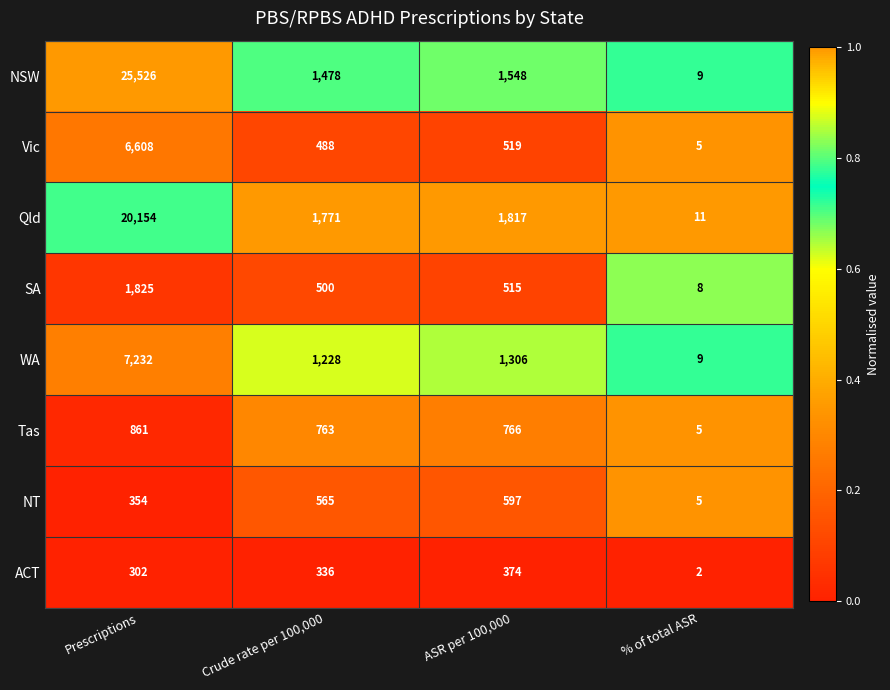

The Qld series shows 2659 at Crude rate per 100,000. True or false?

False